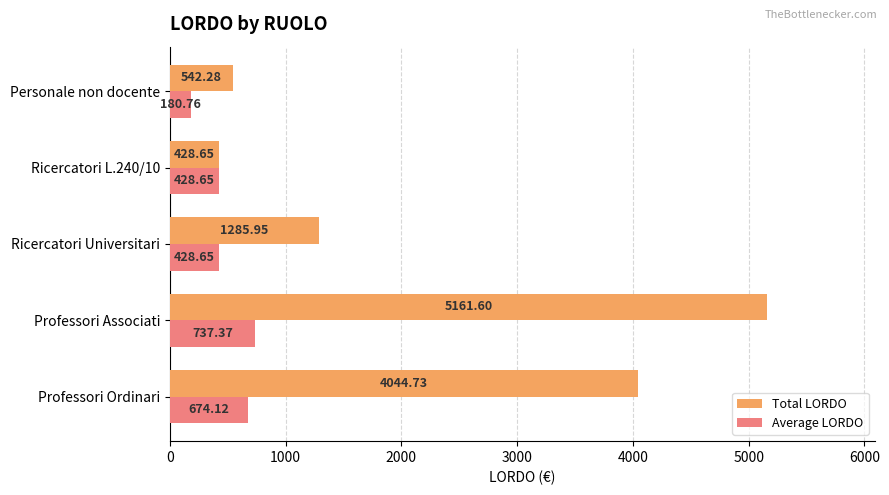

At which category is the sum across all series the highest?

Professori Associati